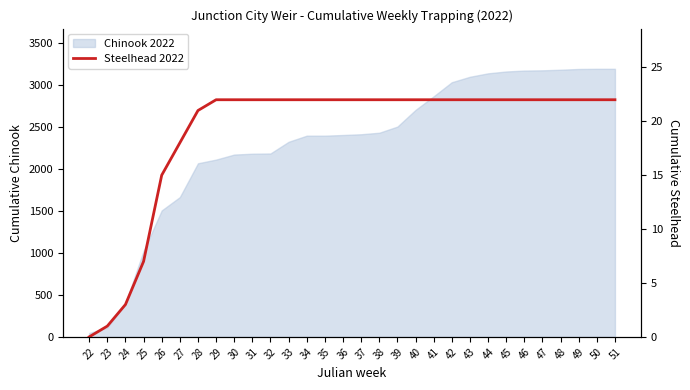

Rank the categories by value from lowest to highest.

22, 23, 24, 25, 26, 27, 28, 29, 30, 31, 32, 33, 34, 35, 36, 37, 38, 39, 40, 41, 42, 43, 44, 45, 46, 47, 48, 49, 50, 51